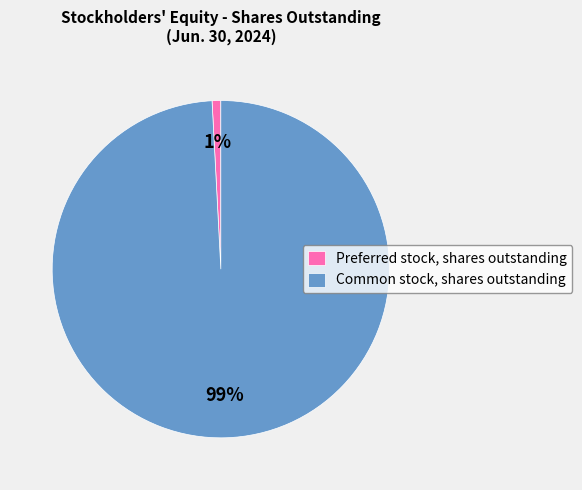

True or false: Common stock, shares outstanding accounts for 99% of the total.

True